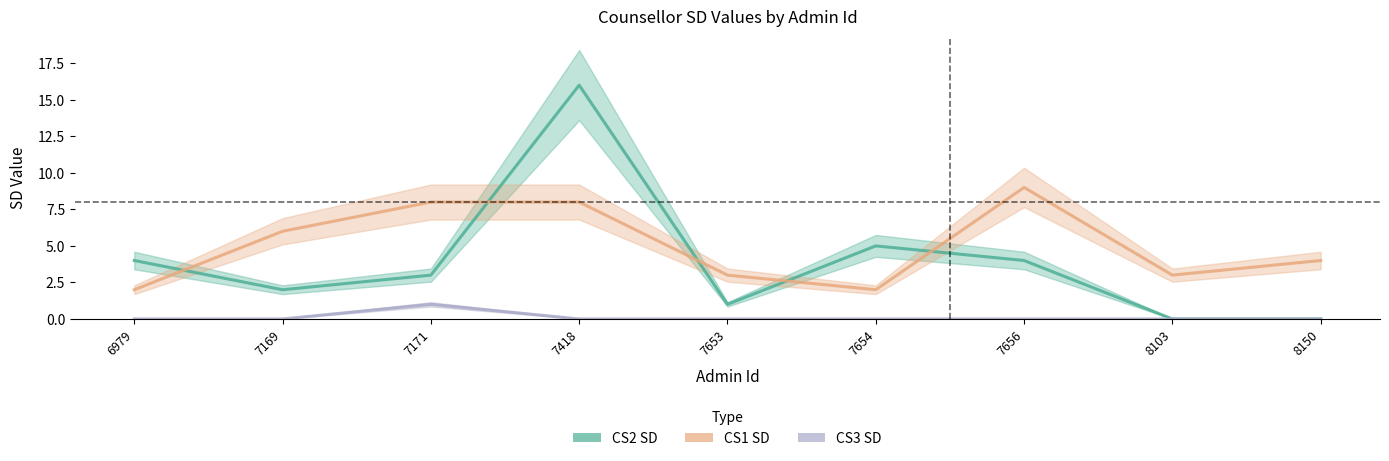

True or false: CS1 SD has a value of 11 at 7169.

False